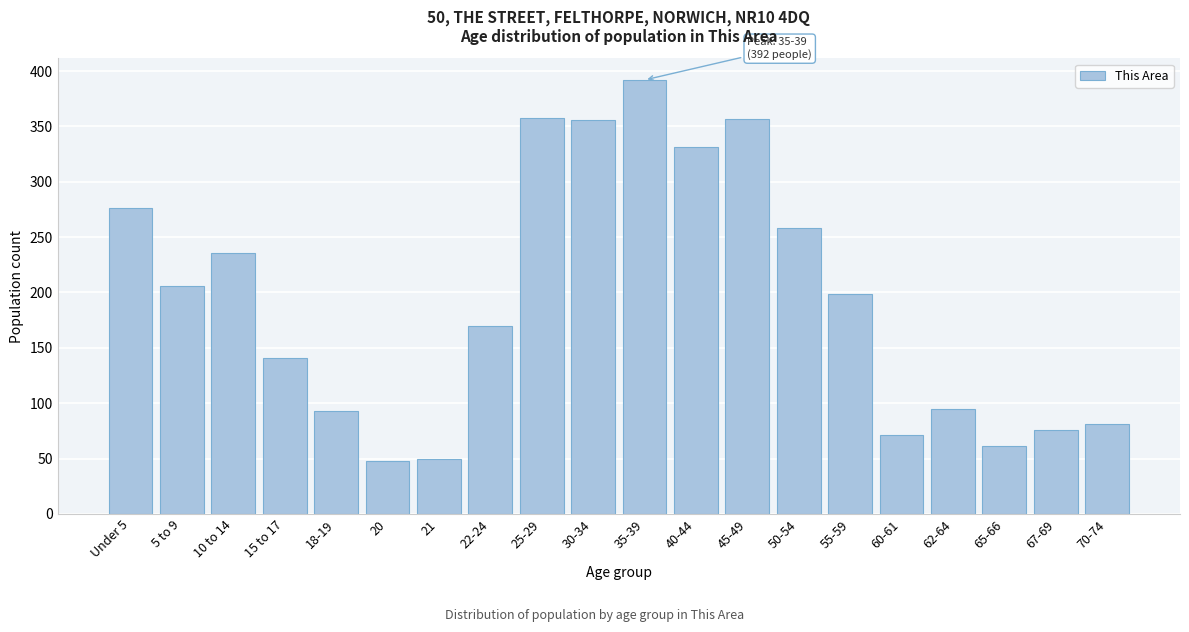

Is it true that the value at 15 to 17 is 141?

True